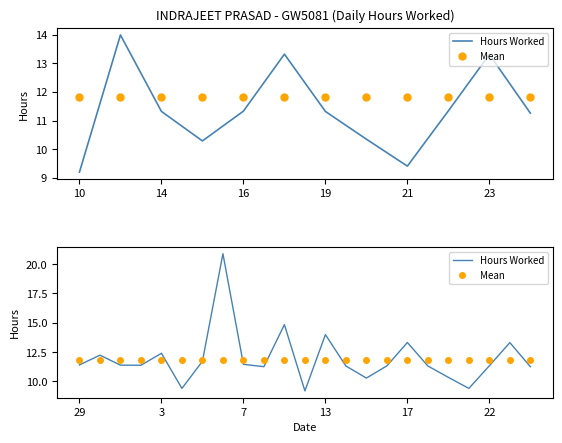

Rank the series by their maximum value, from highest to lowest.

Hours Worked, Mean